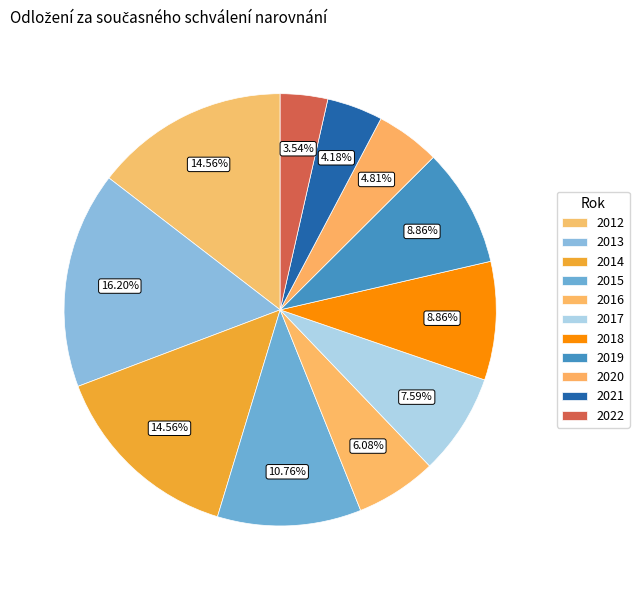

How many slices are in this pie chart?

11